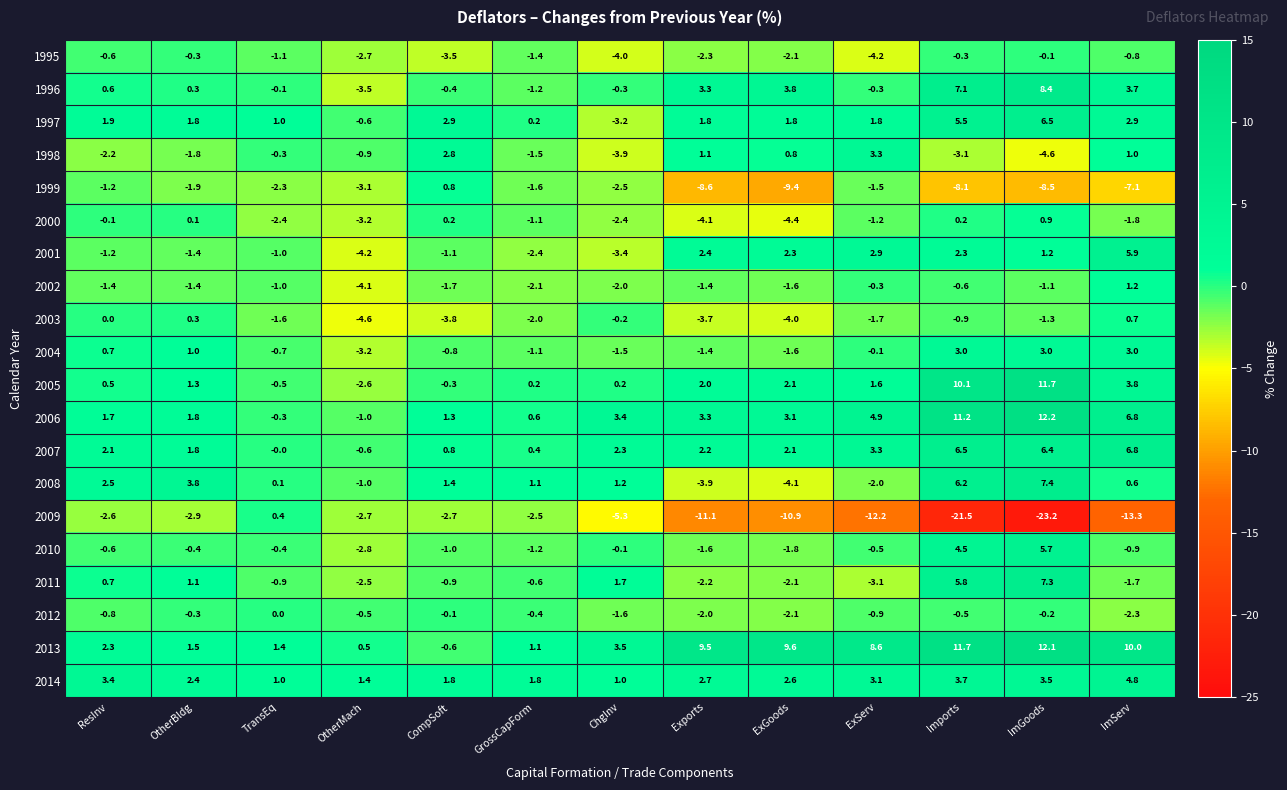

At ImGoods, list the series in order from smallest to largest.

2009, 1999, 1998, 2003, 2002, 2012, 1995, 2000, 2001, 2004, 2014, 2010, 2007, 1997, 2011, 2008, 1996, 2005, 2013, 2006